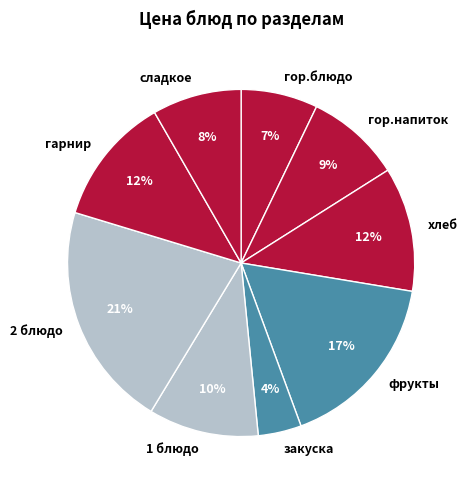

Is it true that гор.блюдо is 7% of the pie?

True